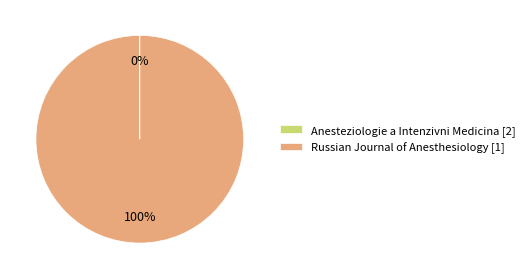

To the nearest percent, what is the average slice percentage?

50%